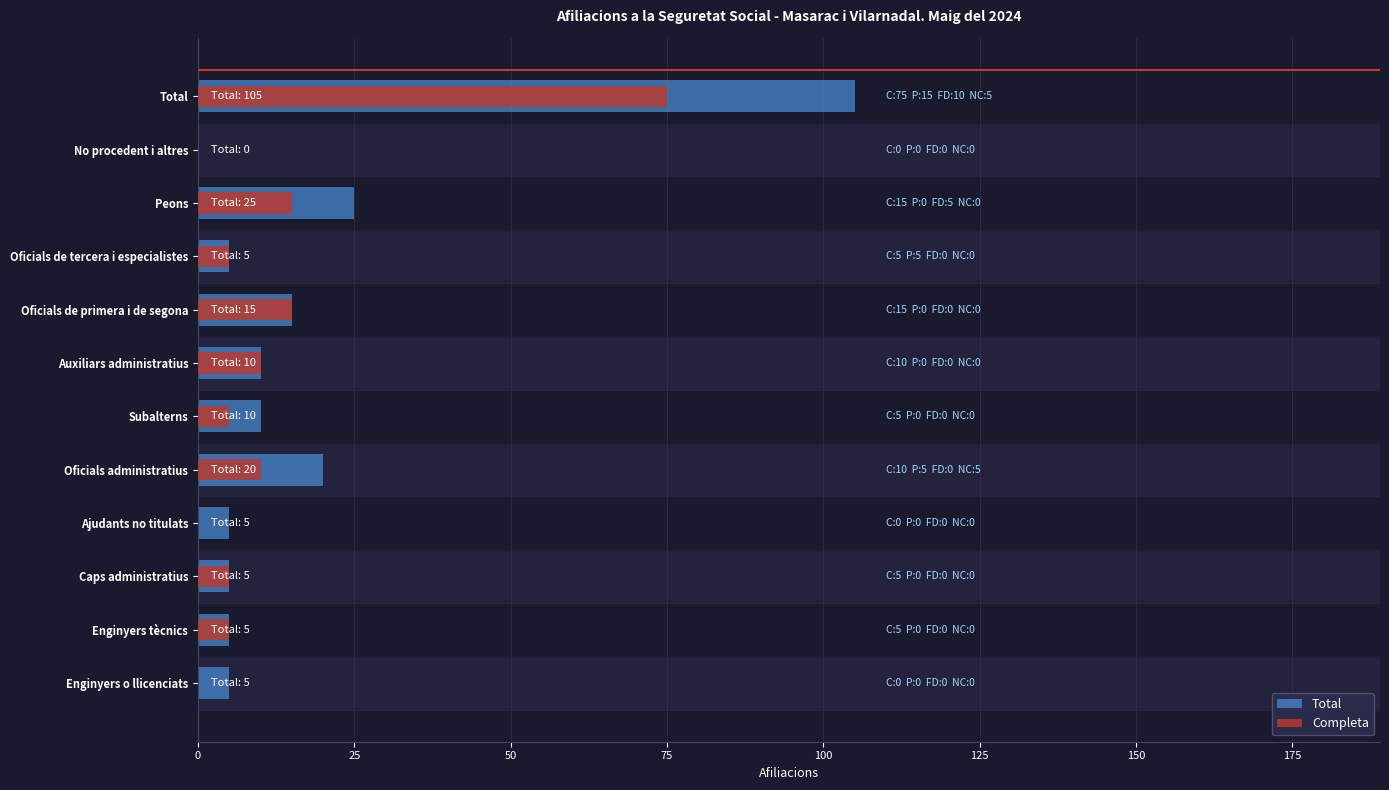

Is it true that Completa equals 27 at Peons?

False